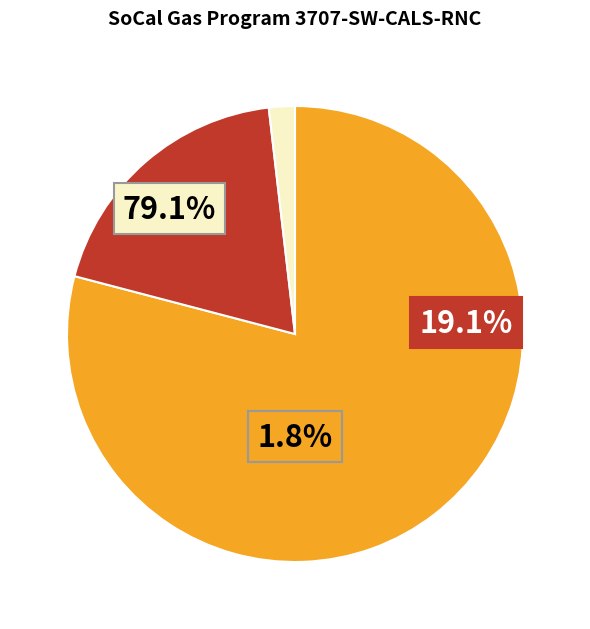

How many slices are in this pie chart?

3